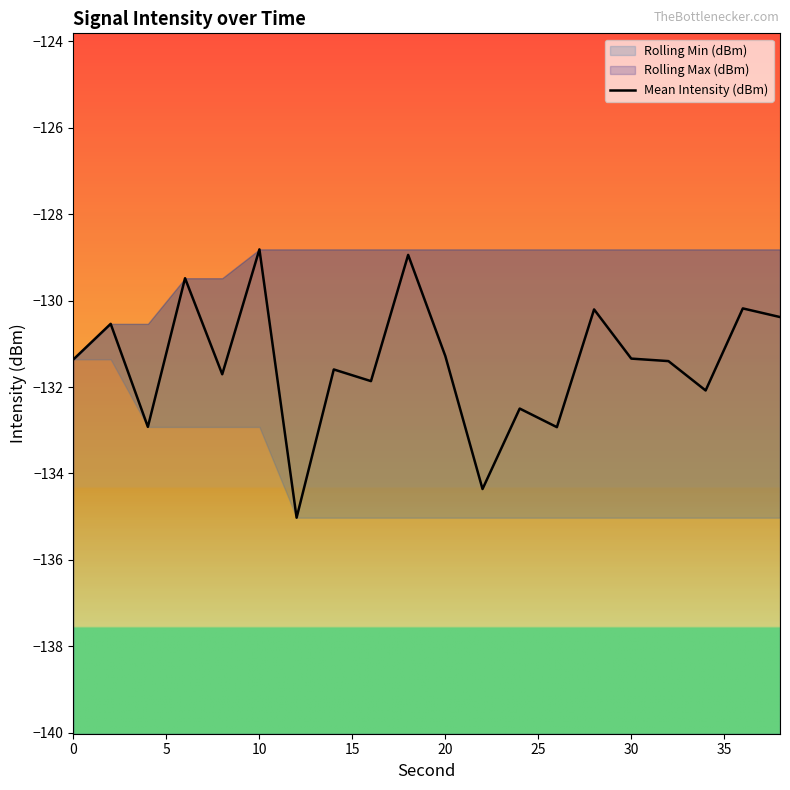

The value of Mean Intensity (dBm) at 20 is -131.3. True or false?

True